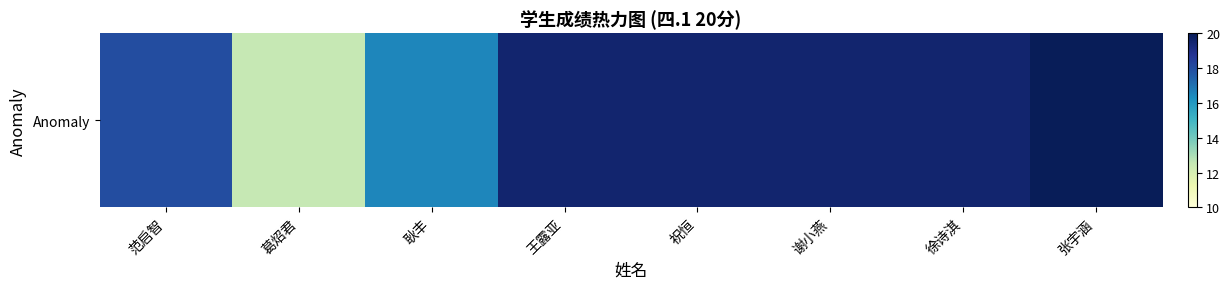

Reading left to right, what are all the values shown in this chart?

18.0	12.5	16.5	19.5	19.5	19.5	19.5	20.0